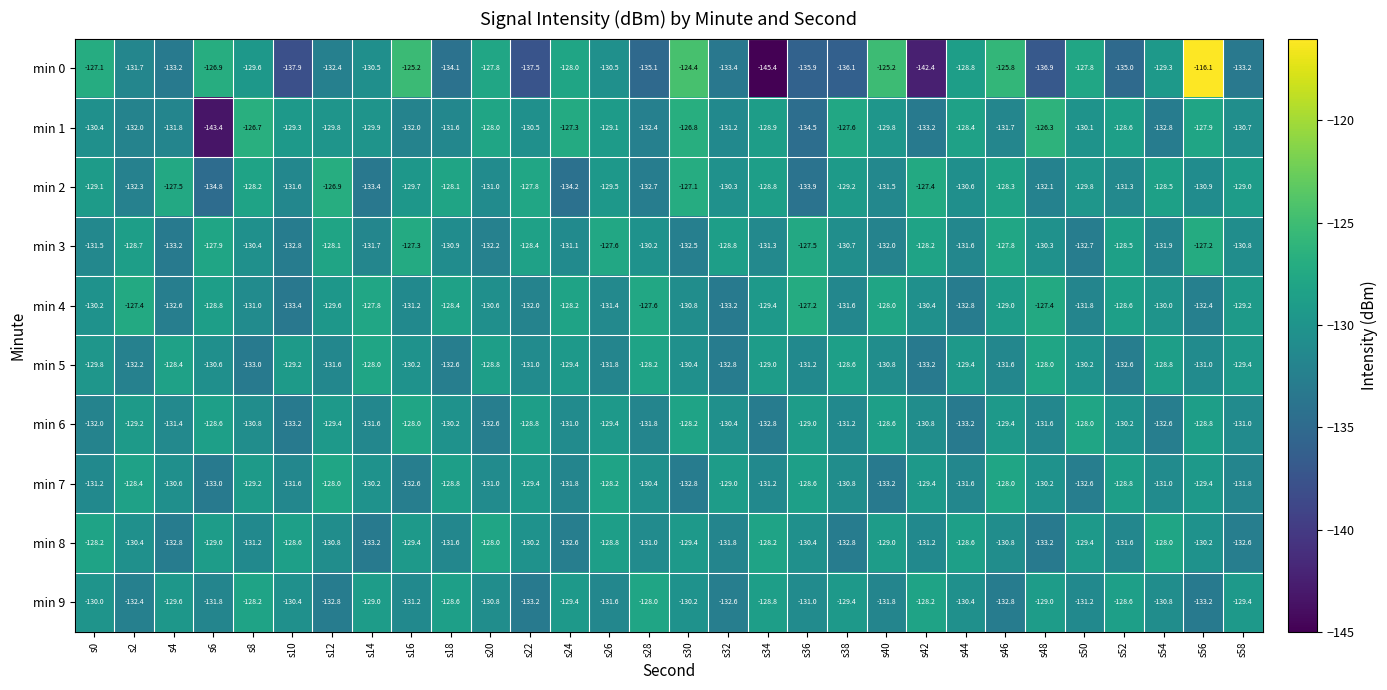

List the labels in order of min 2 value, smallest first.

s6, s24, s36, s14, s28, s2, s48, s10, s40, s52, s20, s56, s44, s32, s50, s16, s26, s38, s0, s58, s34, s54, s46, s8, s18, s22, s4, s42, s30, s12